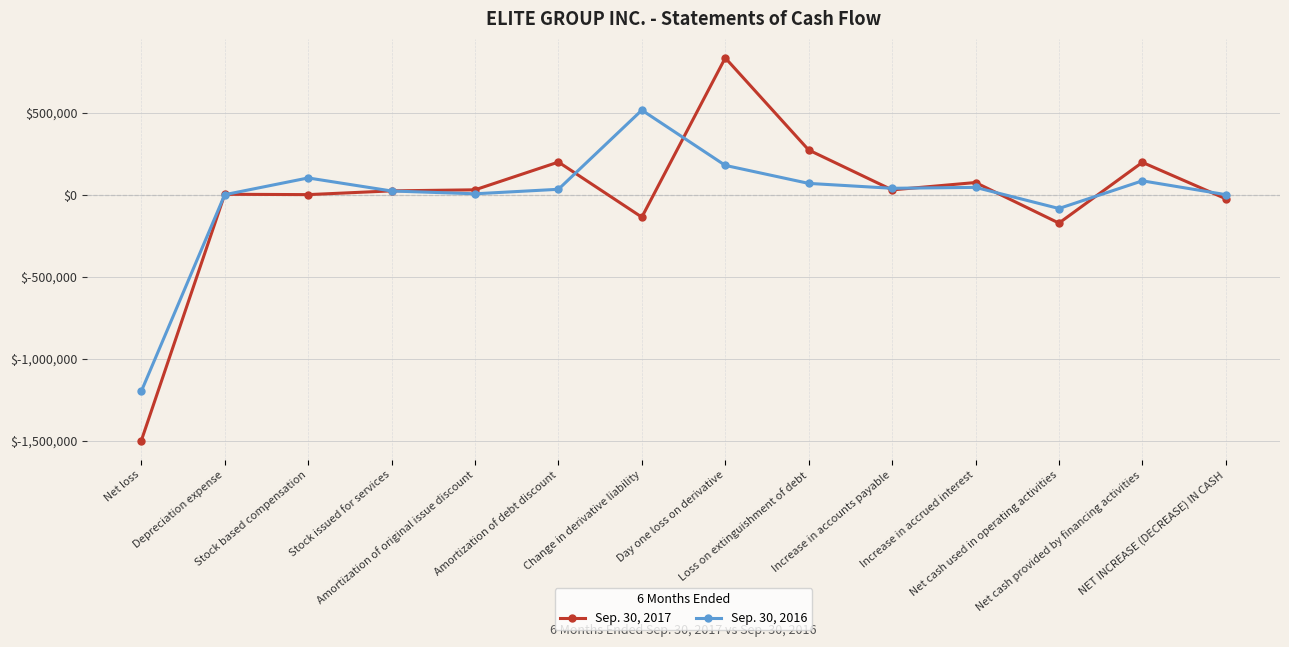

Which series has the widest spread of values?

Sep. 30, 2017